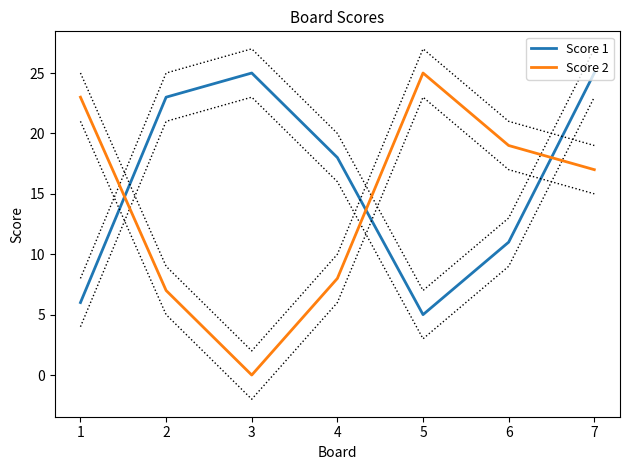

What is the difference between the maximum and second lowest values in the Score 1 series?

19